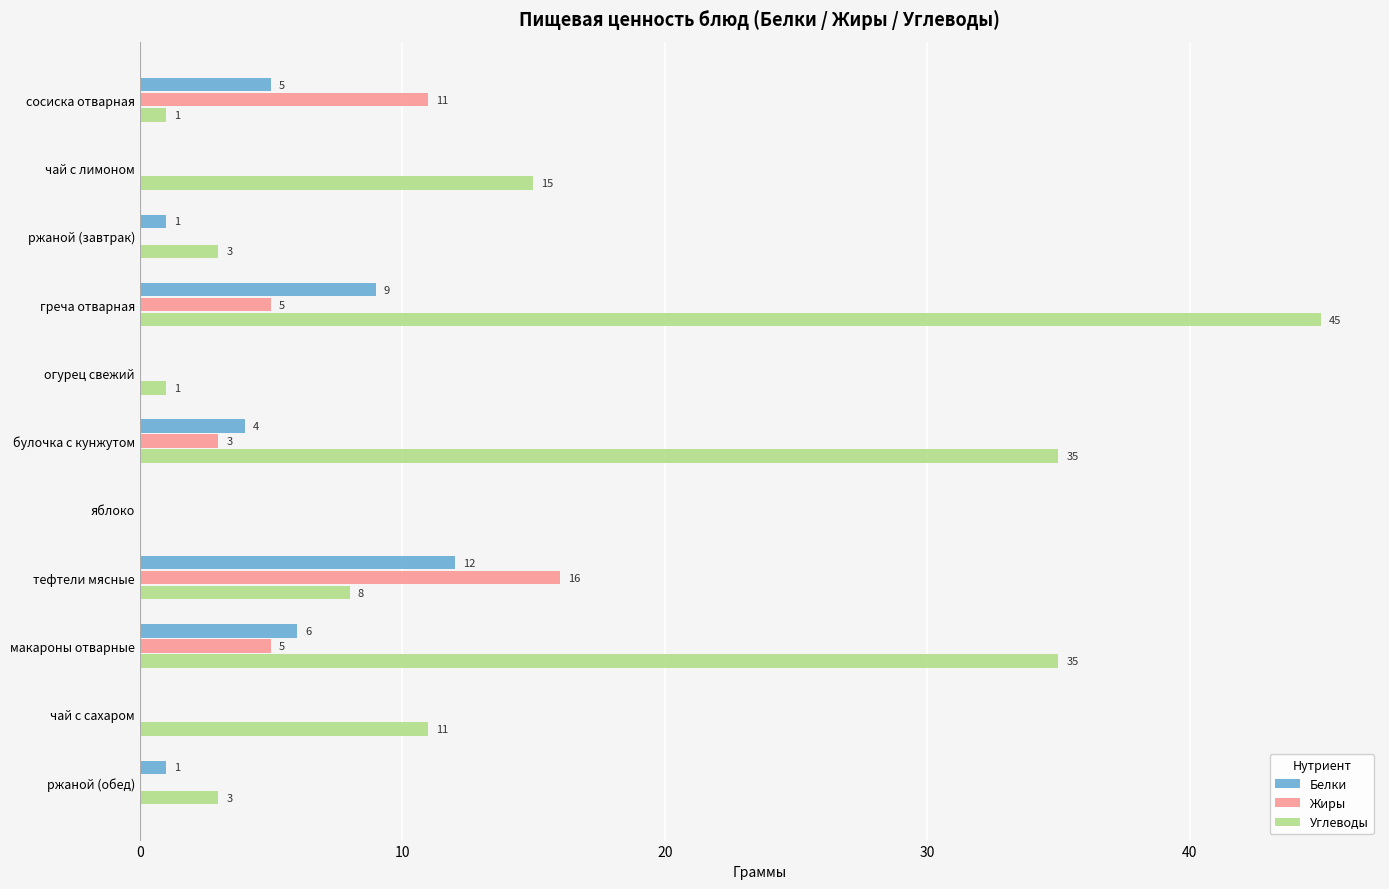

How many values in Жиры are above zero?

5